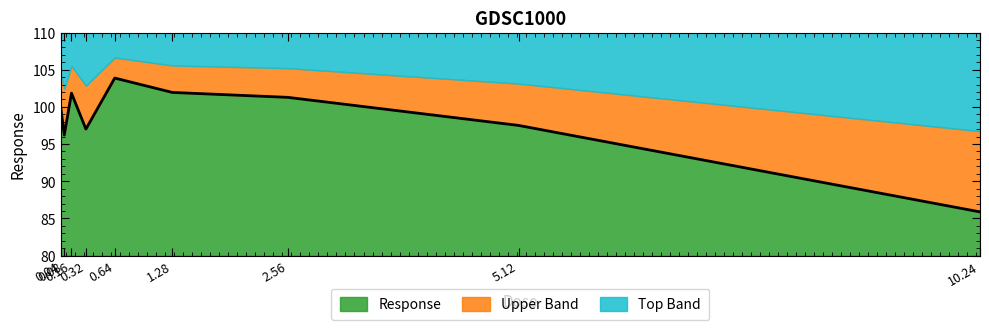

Reading left to right, what are all the values shown in this chart?

0.04=100.0	0.08=96.2	0.16=101.8	0.32=97.0	0.64=103.9	1.28=101.9	2.56=101.3	5.12=97.5	10.24=85.9